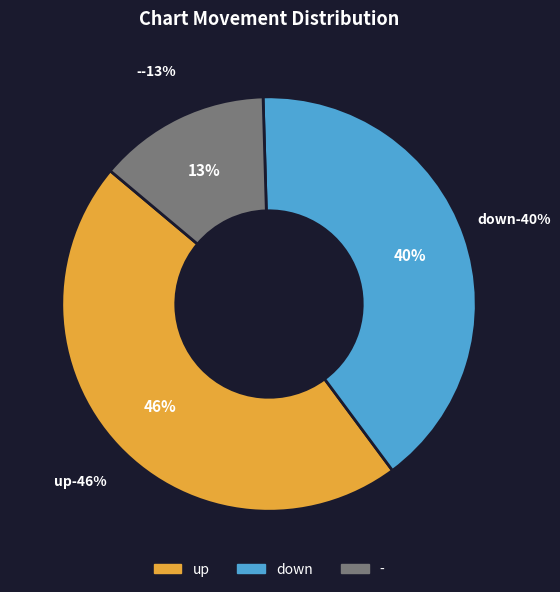

Do - and down together represent more than half of the pie?

Yes